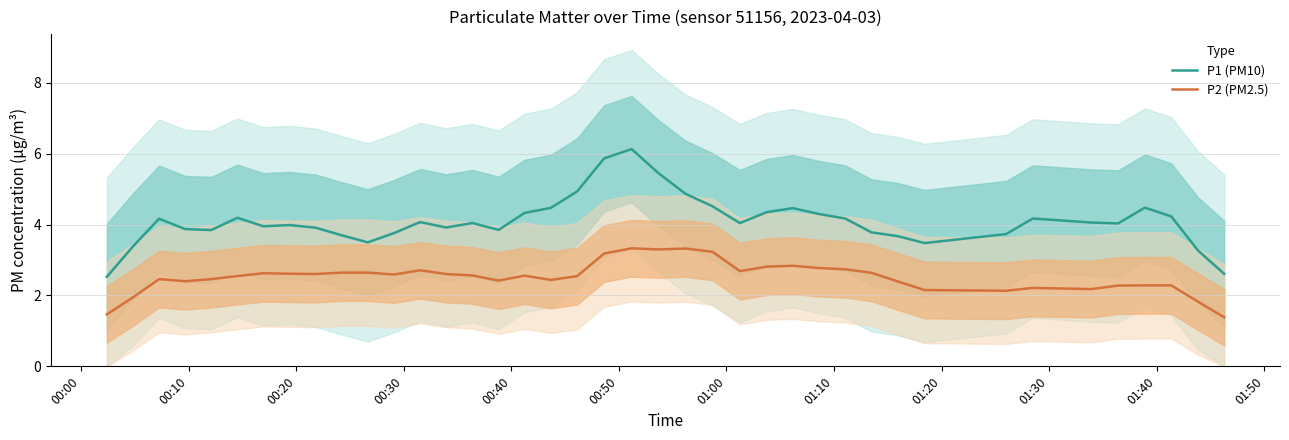

Is this an area chart (filled region under the line)?

No